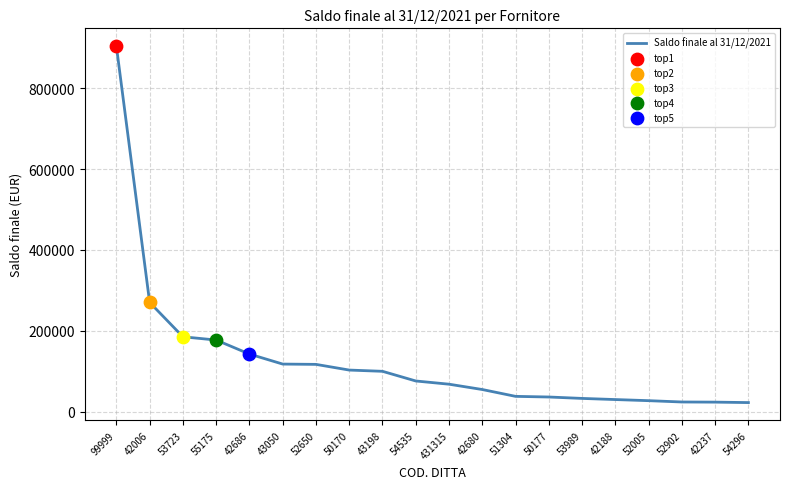

Between 42237 and 53723, which is larger?

53723